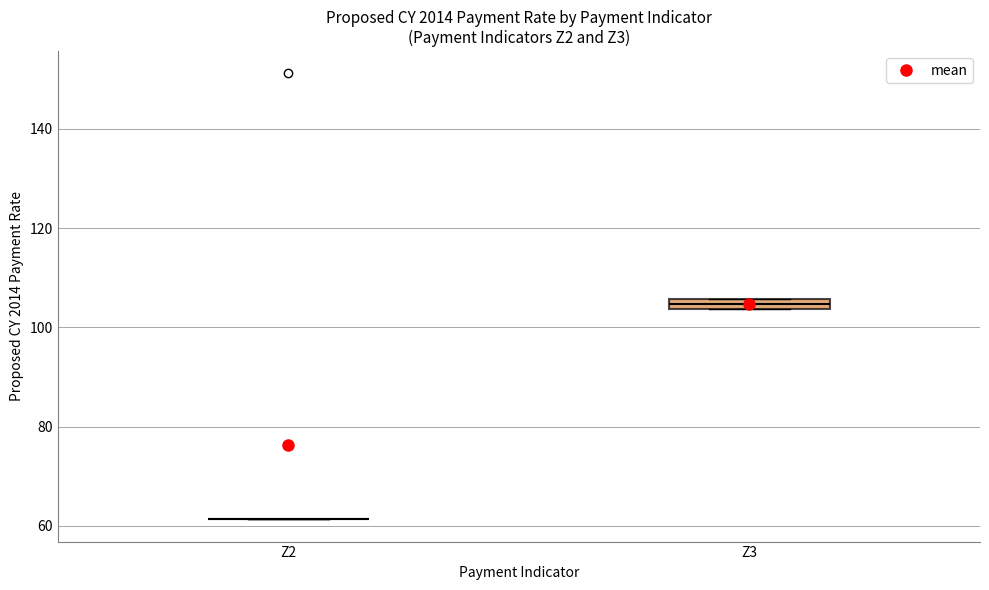

Where is the upper edge of the box for Z3 on the y-axis? The values are not printed on the chart, so give them approximately, as read against the axis.

106